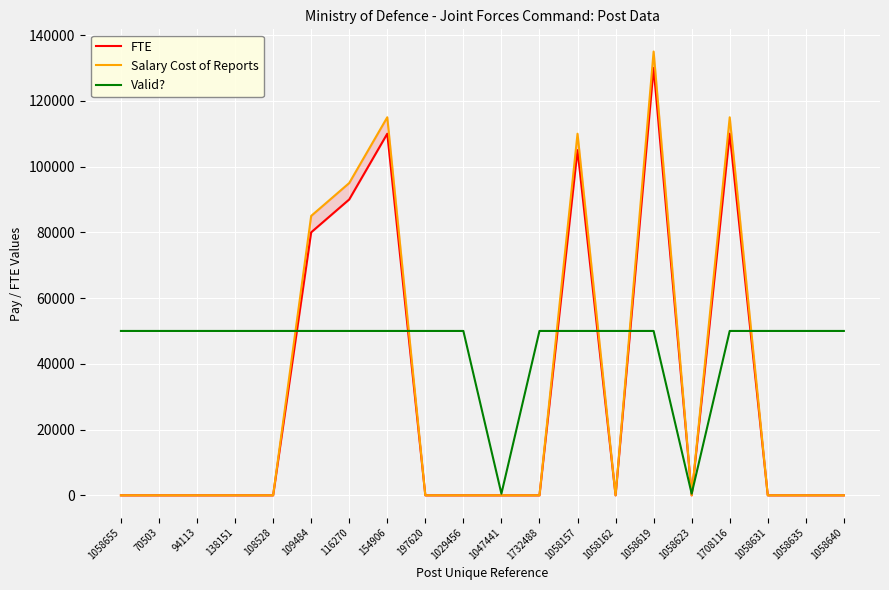

Count the number of data series in this chart.

3